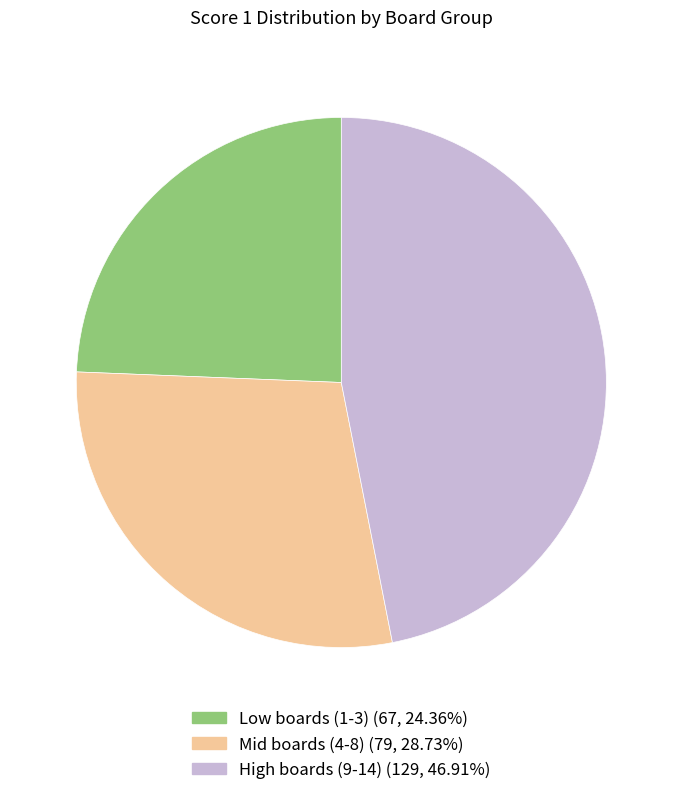

Combined, do Low boards (1-3) (67, 24.36%) and High boards (9-14) (129, 46.91%) account for over 50%?

Yes